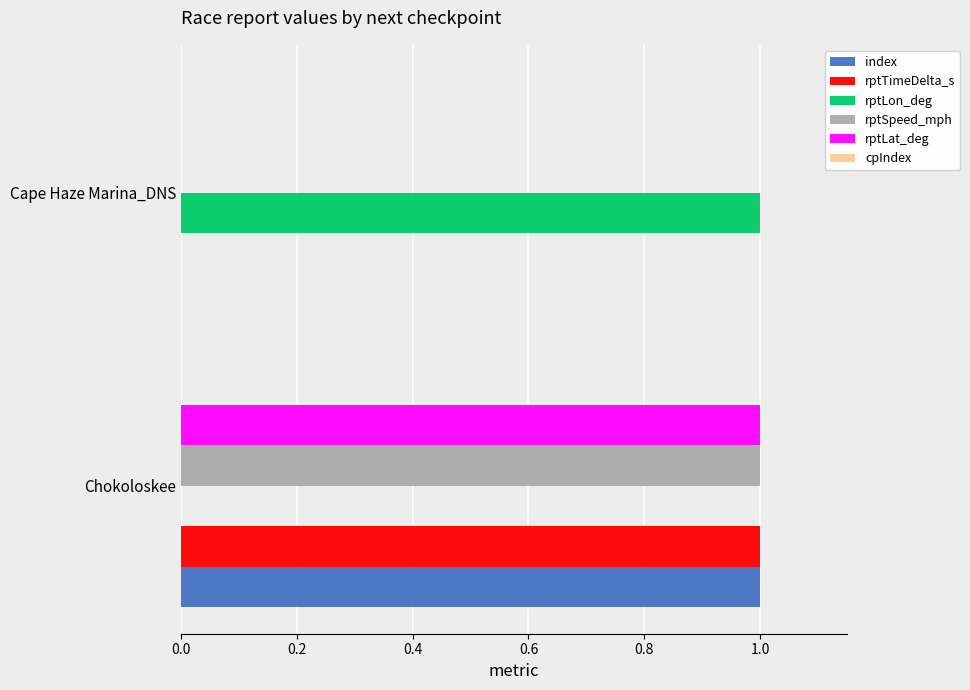

At which category is the sum across all series the highest?

Chokoloskee